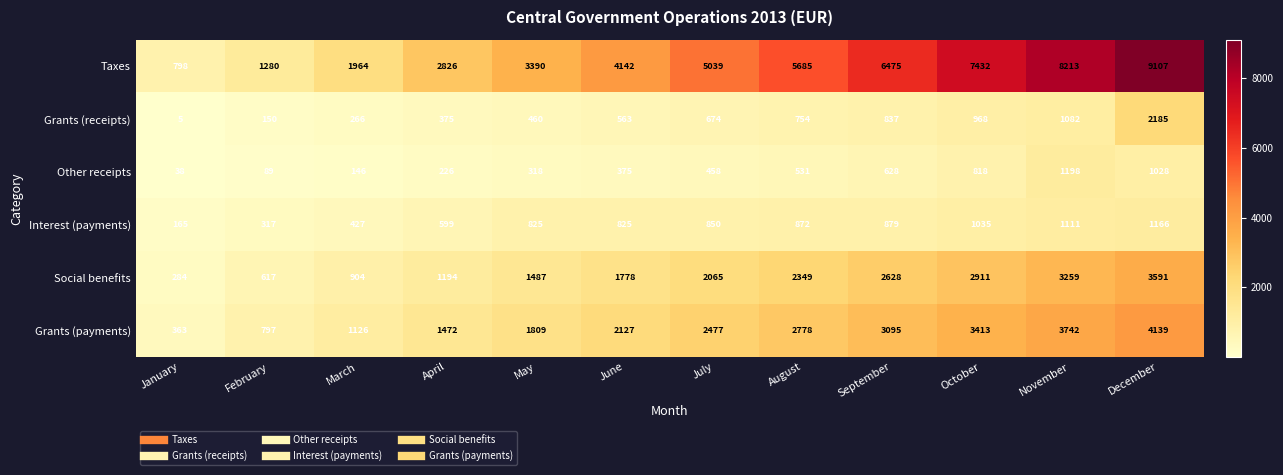

The value of Grants (receipts) at June is 563. True or false?

True